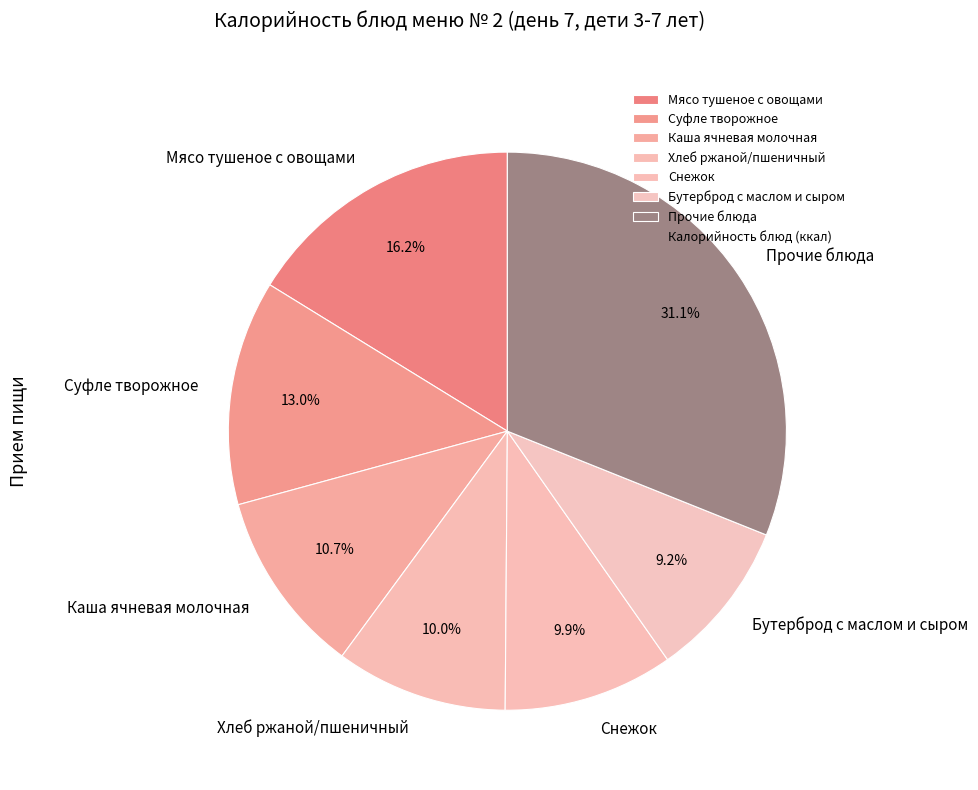

True or false: Суфле творожное accounts for 24% of the total.

False